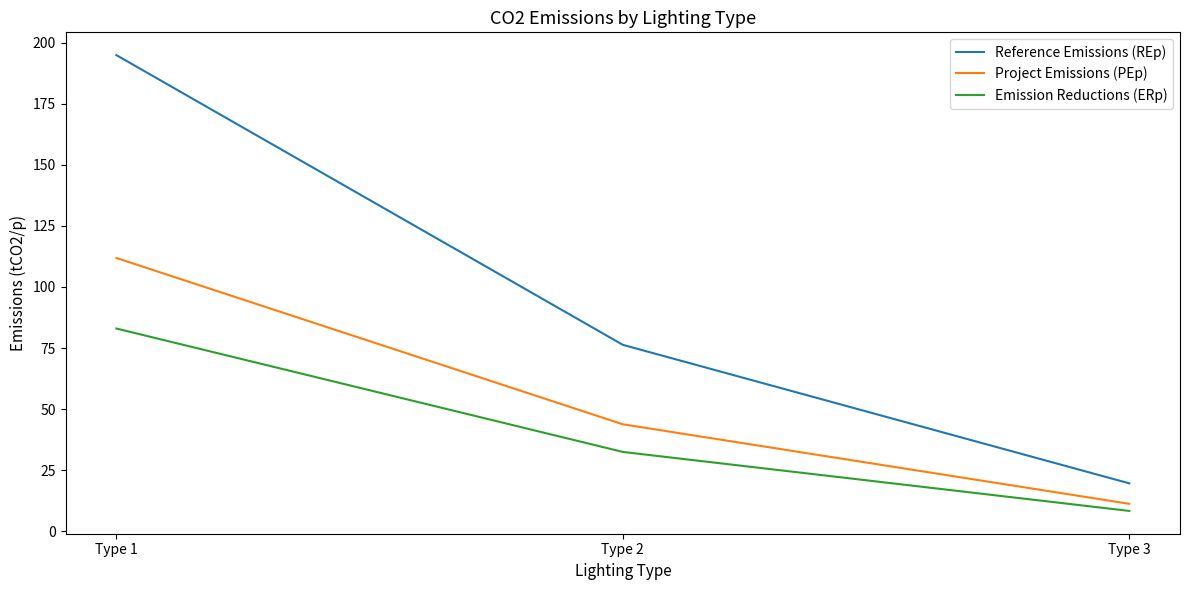

What is the total value across all series at Type 2?

152.6